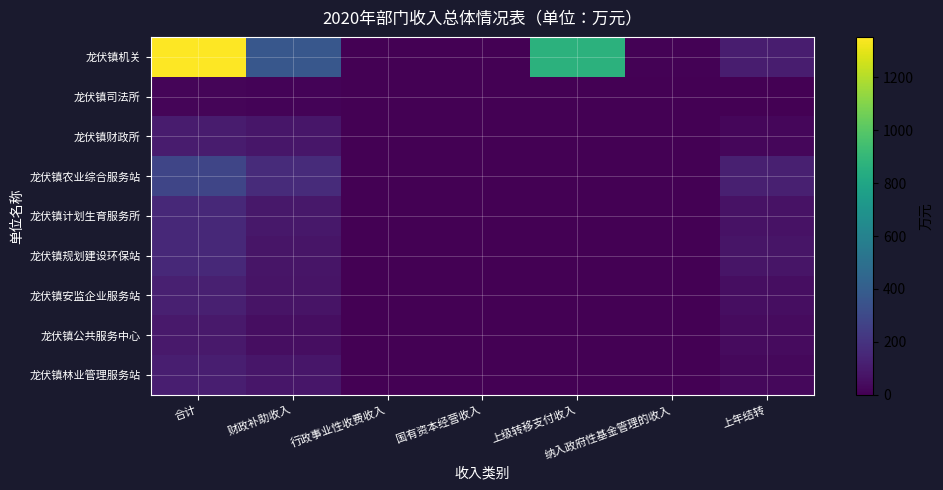

How many data points does each series have?

7